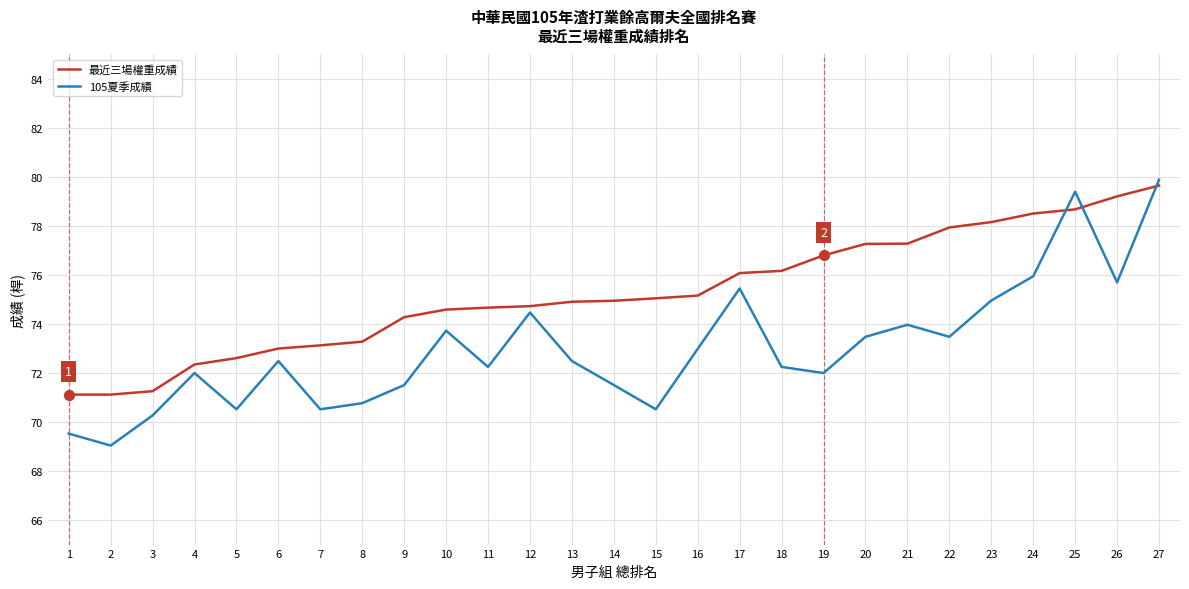

Which series has the widest spread of values?

105夏季成績